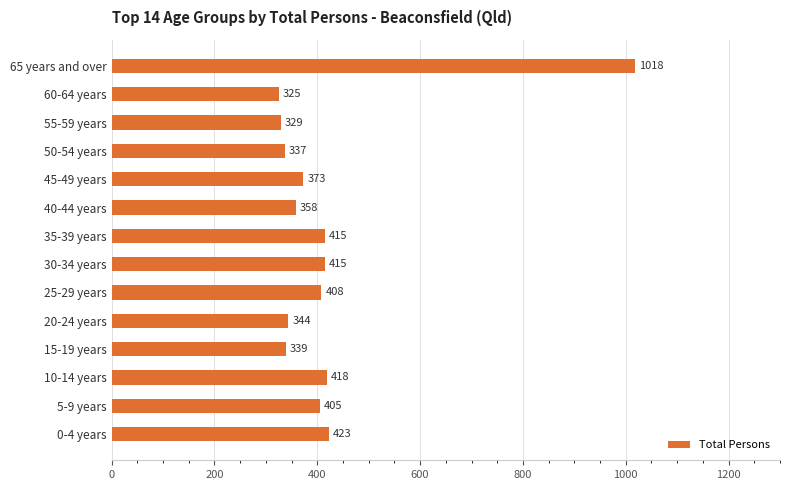

What is the change in value from 5-9 years to 50-54 years?

-68